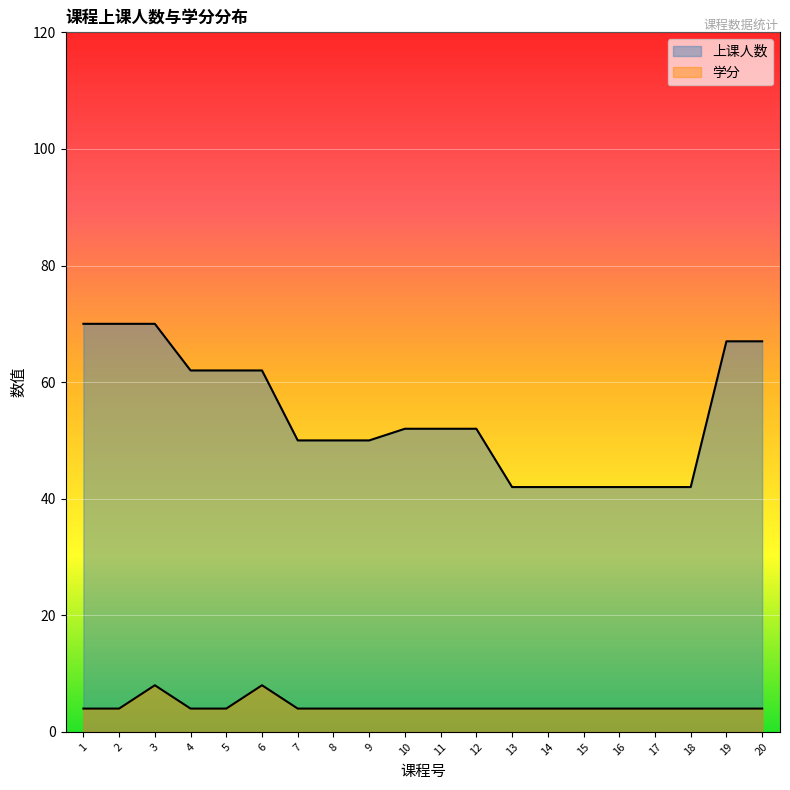

At which label does 上课人数 reach its peak?

1